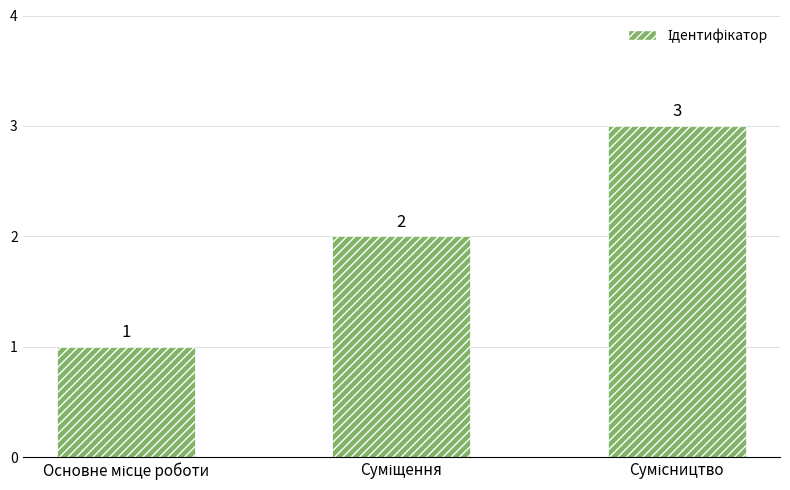

How many values are between 1 and 3?

3